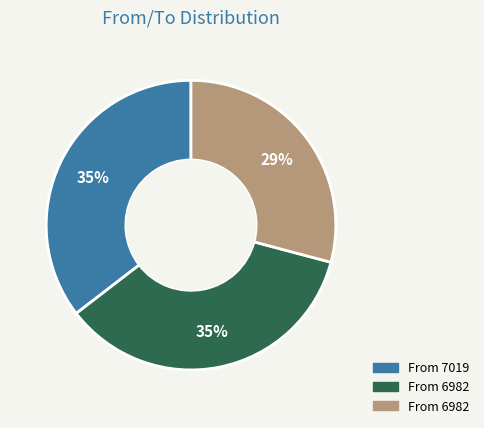

Is there any slice that represents more than half of the pie?

No